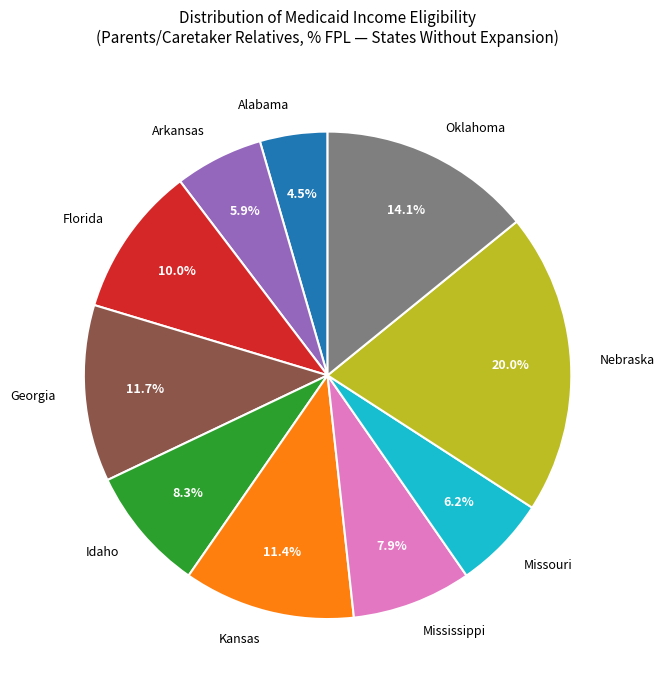

Is Oklahoma the majority of the pie?

No